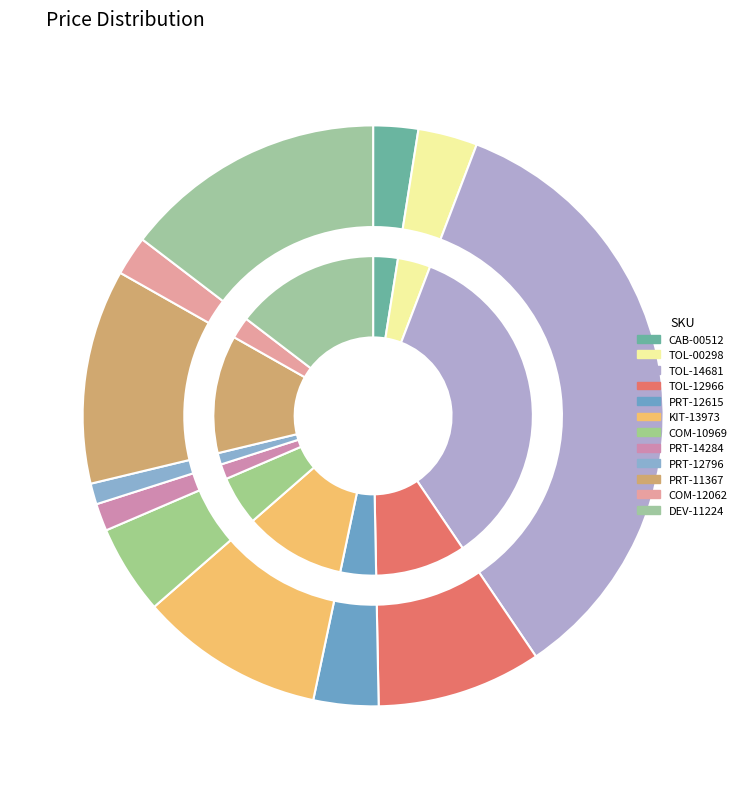

To the nearest percent, what is the combined percentage of COM-10969 and CAB-00512?

7%